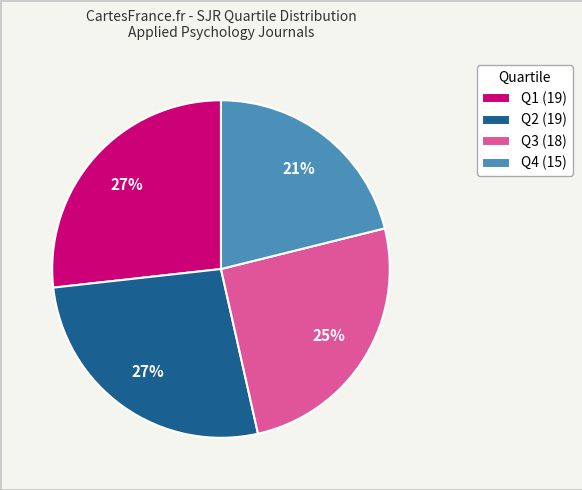

To the nearest percent, what is the combined percentage of Q4 (15) and Q2 (19)?

48%